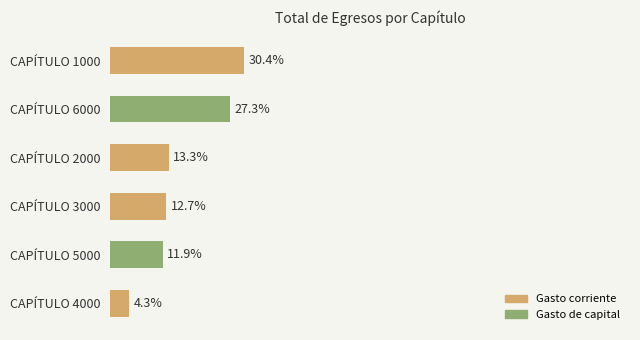

What are all the series names shown in the legend?

Gasto corriente, Gasto de capital